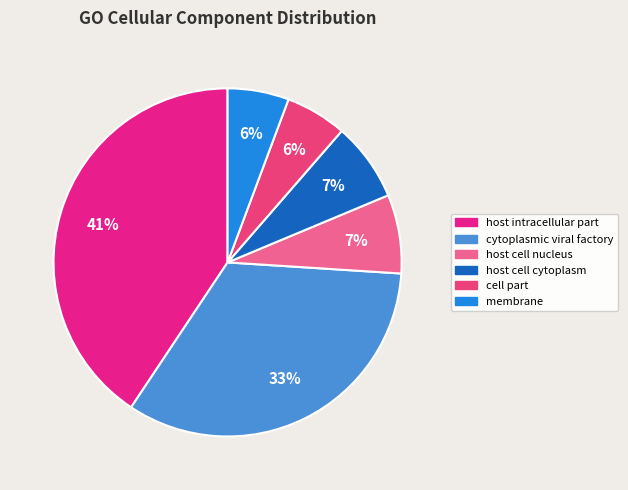

How many segments does this pie chart have?

6